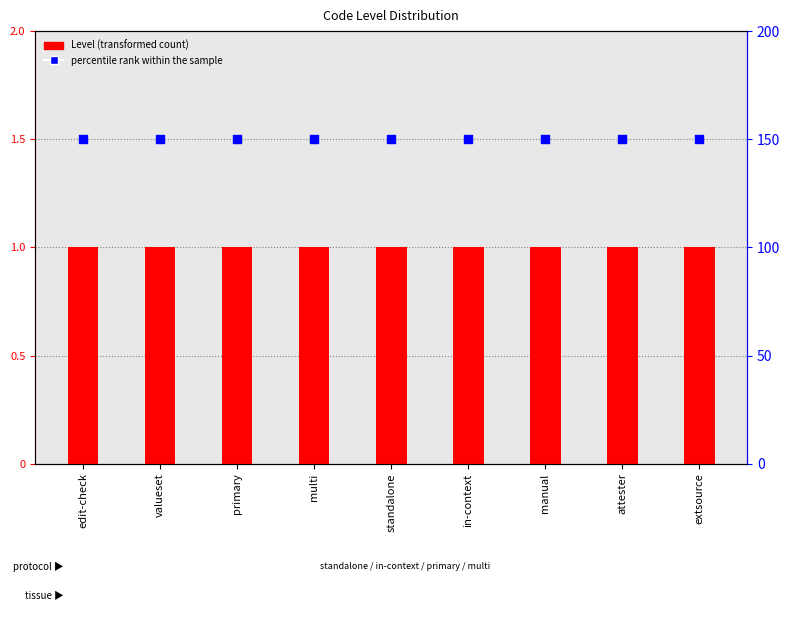

What is the total value across all series at edit-check?

2.5